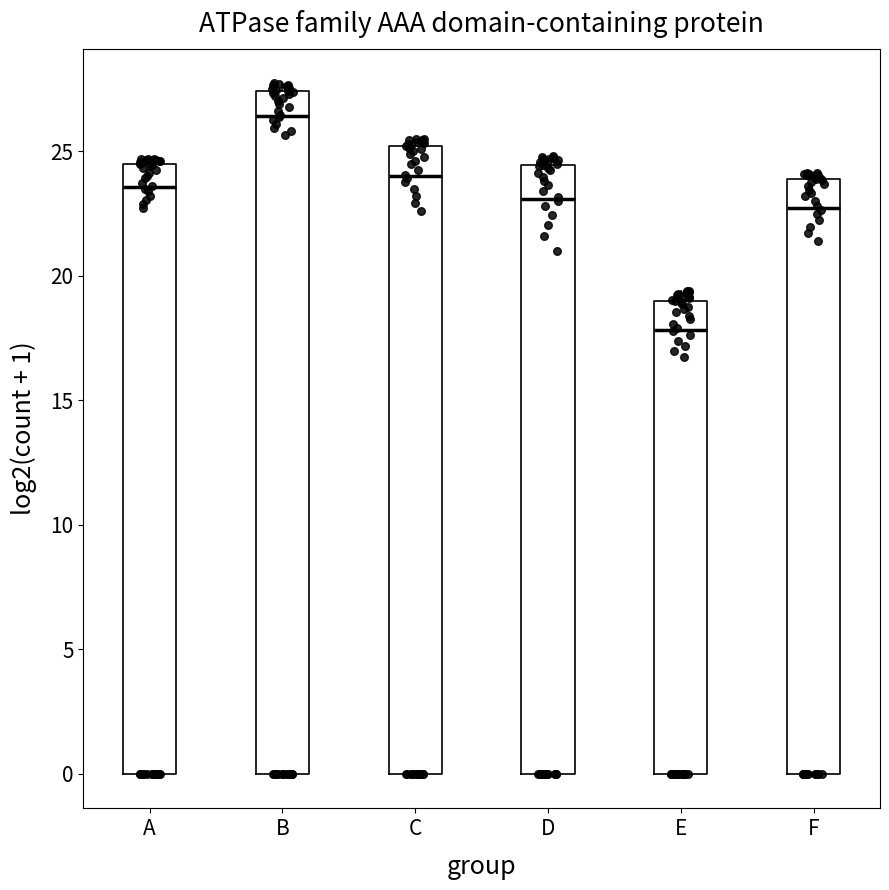

Where does the median line of the box for E sit on the y-axis? The values are not printed on the chart, so give them approximately, as read against the axis.

18.0